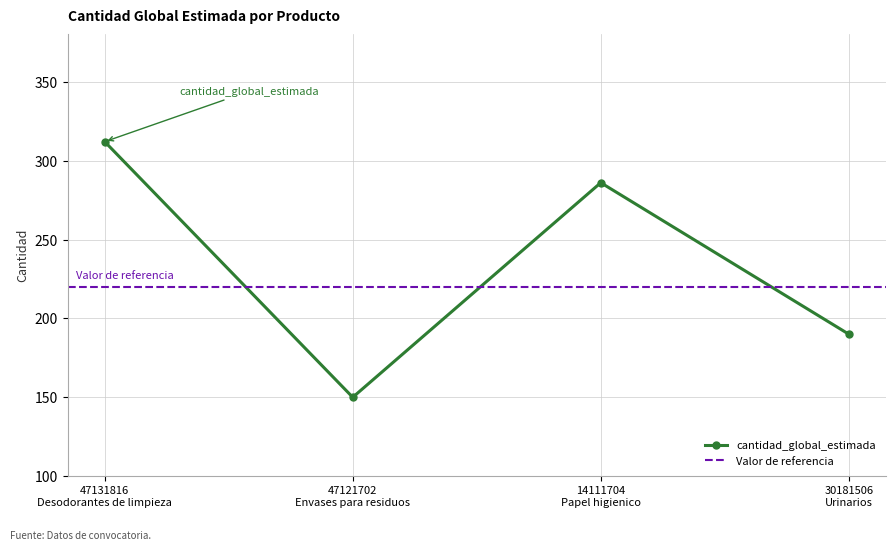

How many interior local valleys does the cantidad_global_estimada series have?

1